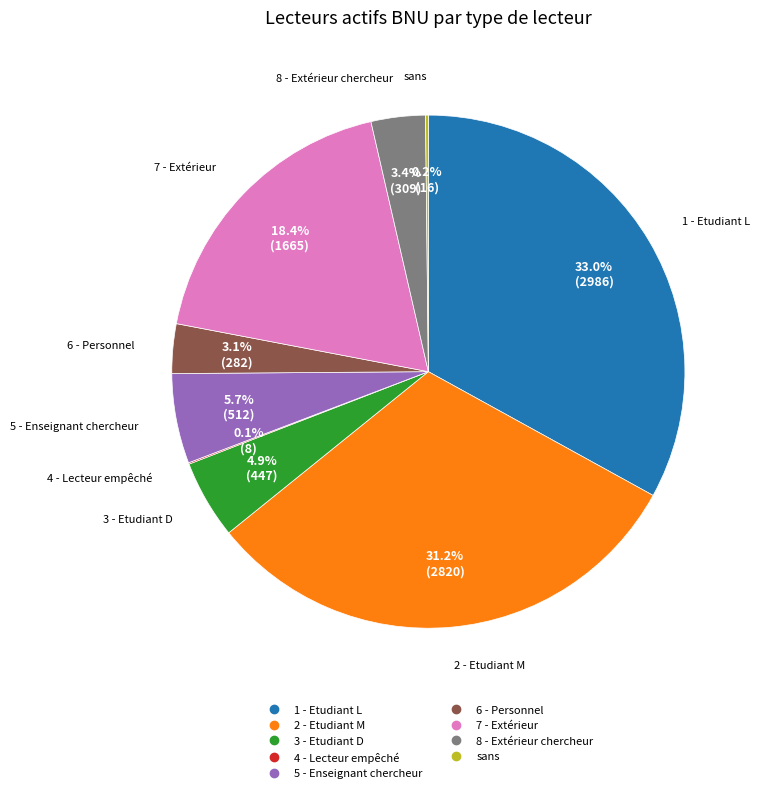

To the nearest percent, what is the difference between the largest and smallest slice percentages?

33%